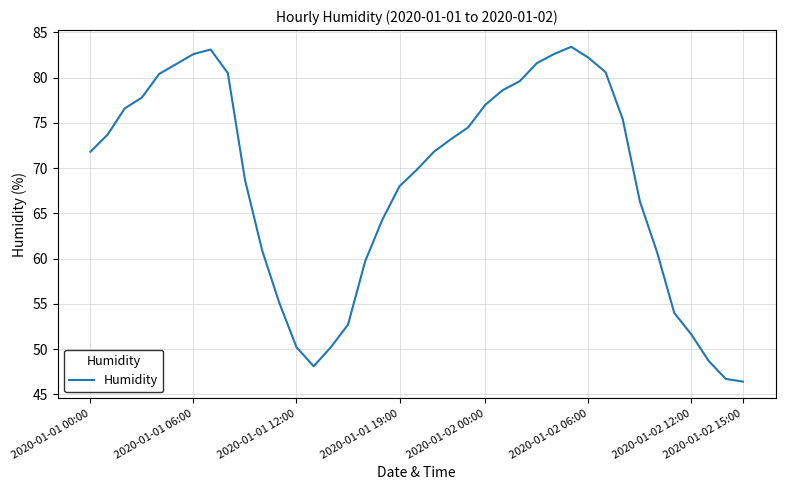

What is the smallest value displayed?

46.4